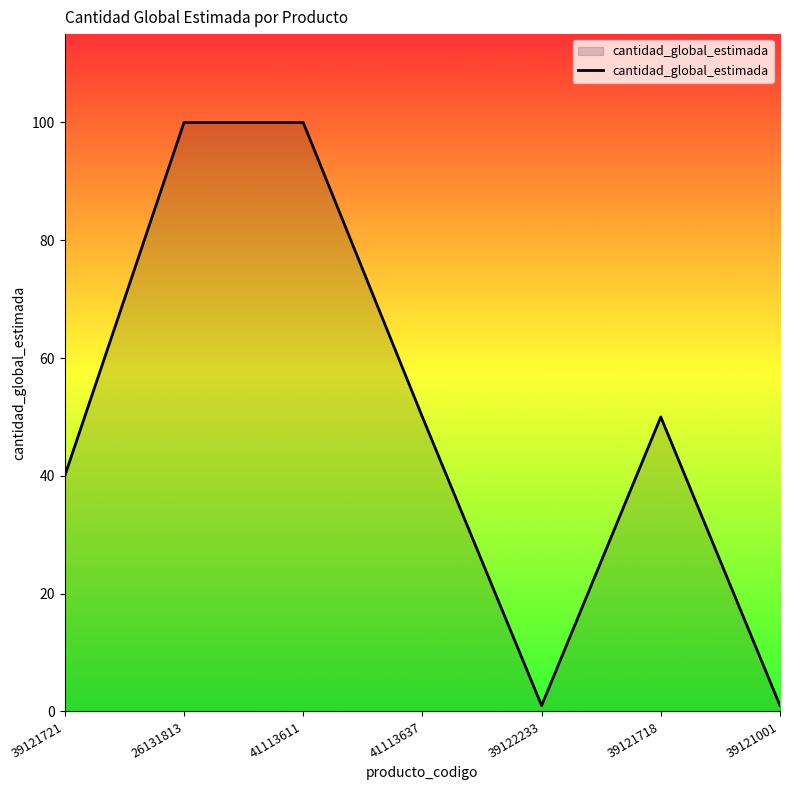

True or false: there are more than 0 points higher than both neighbors.

True